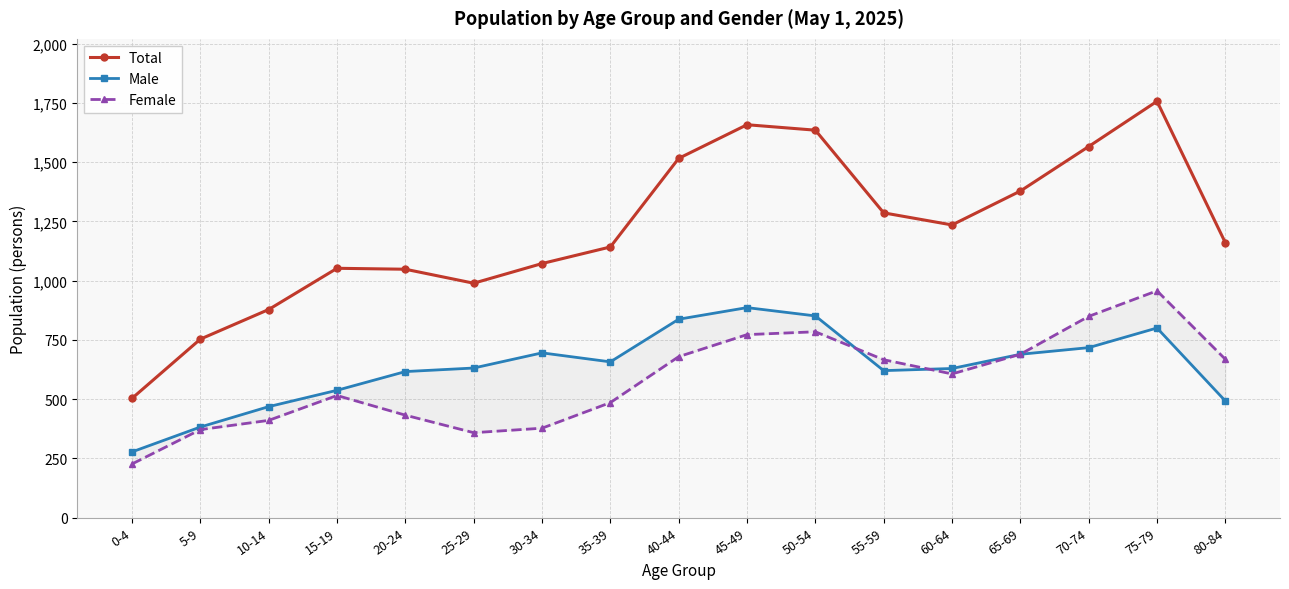

Which label corresponds to the smallest value in the chart?

0-4